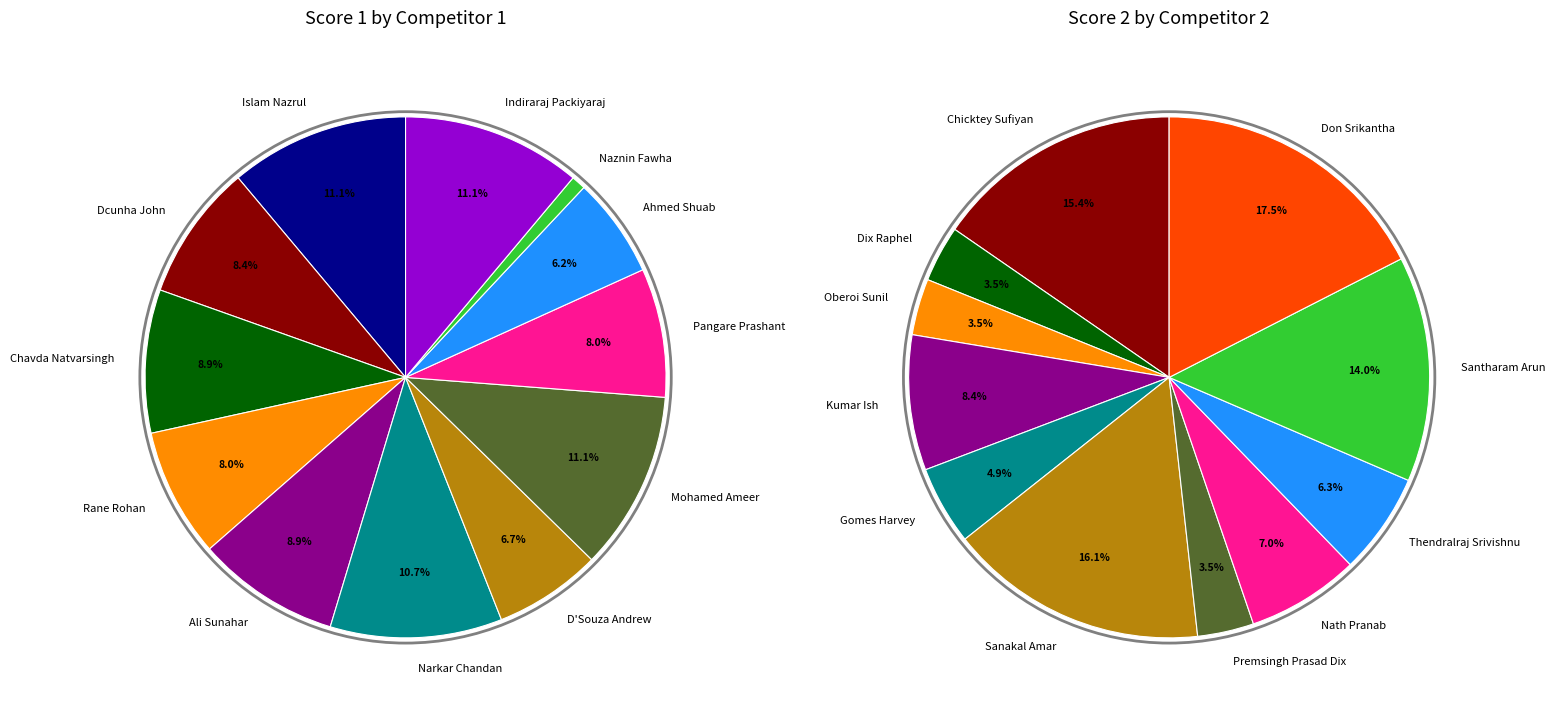

True or false: 8 accounts for 21% of the total.

False